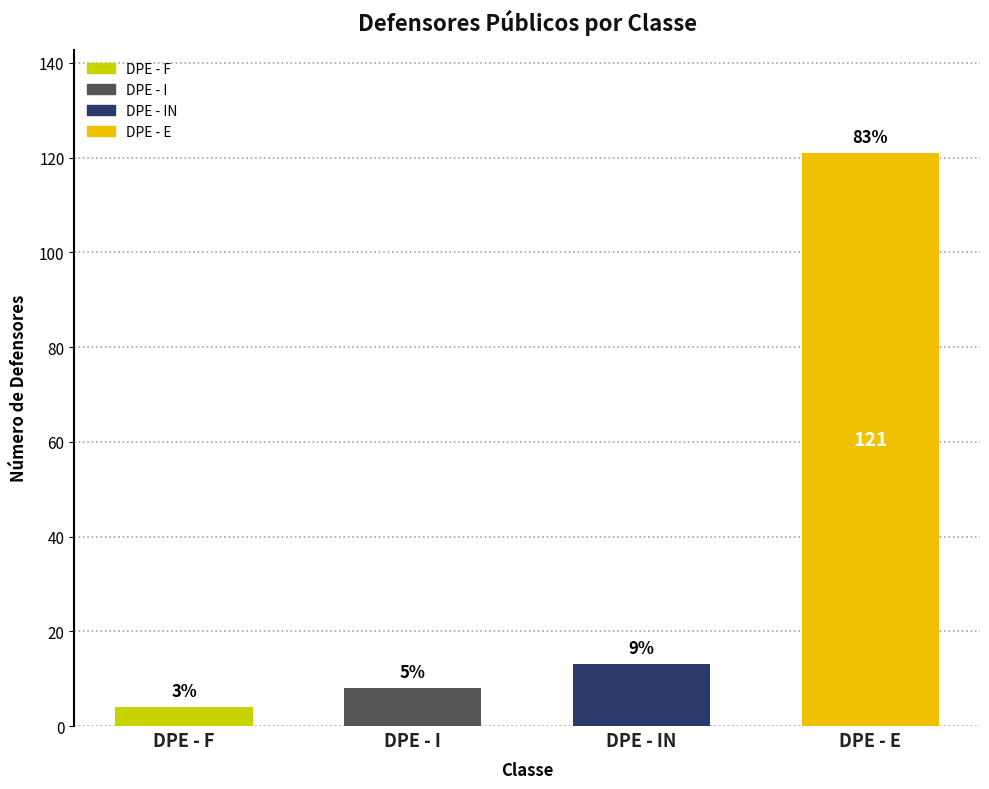

What is the label of the 2nd bar from the right?

DPE - IN